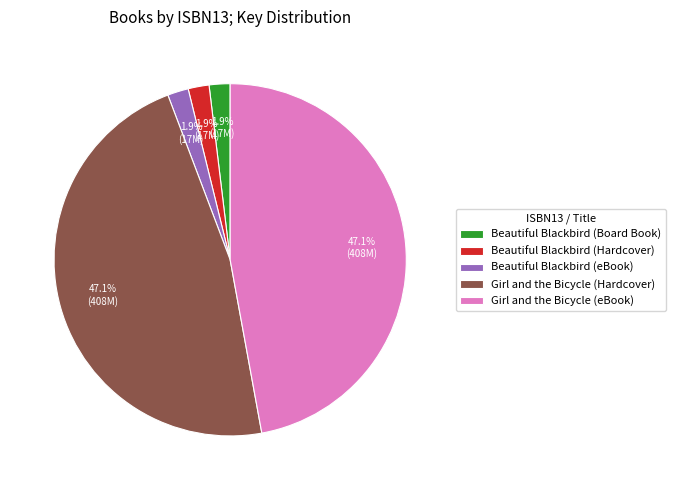

Which has a higher value, Girl and the Bicycle (Hardcover) or Beautiful Blackbird (eBook)?

Girl and the Bicycle (Hardcover)